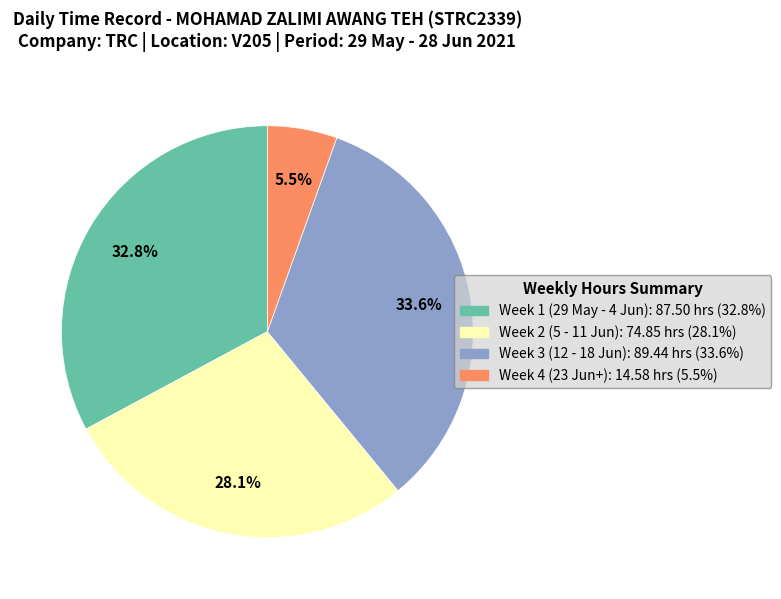

To the nearest percent, what is the average slice percentage?

25%